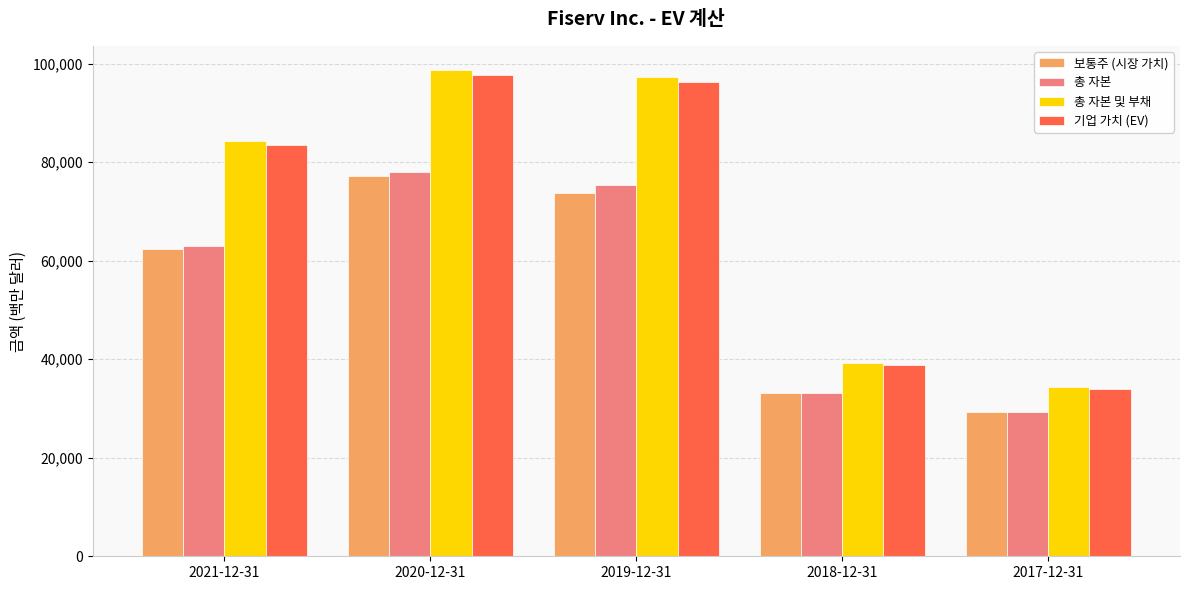

What is the difference between the second highest and second lowest values in the 총 자본 series?

42138